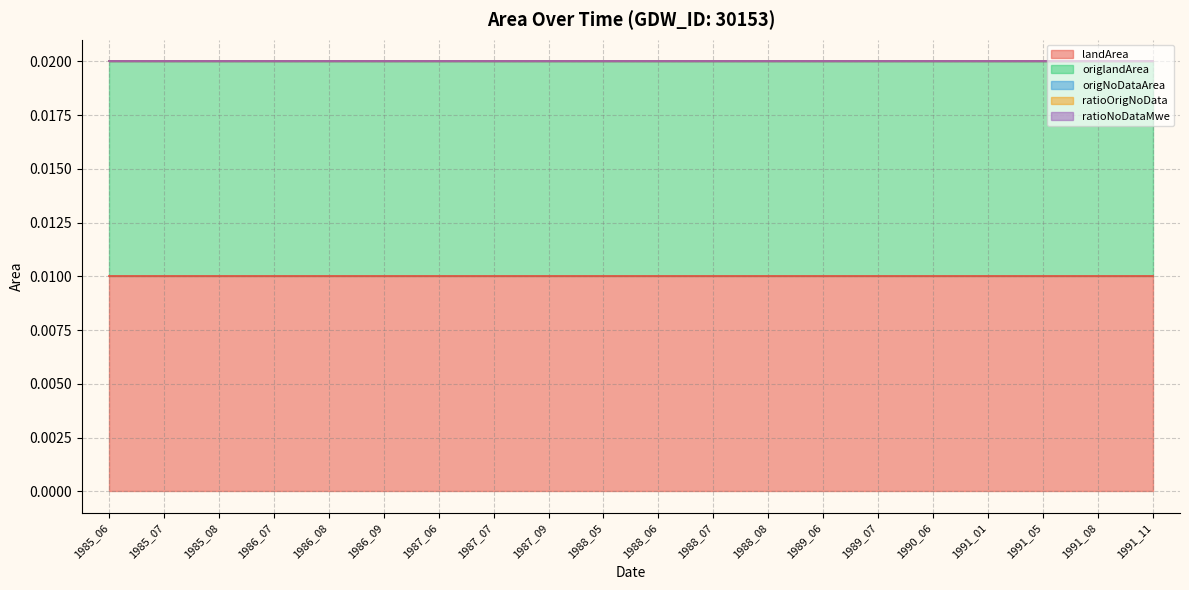

True or false: origlandArea has a value of 0.0 at 1985_07.

False